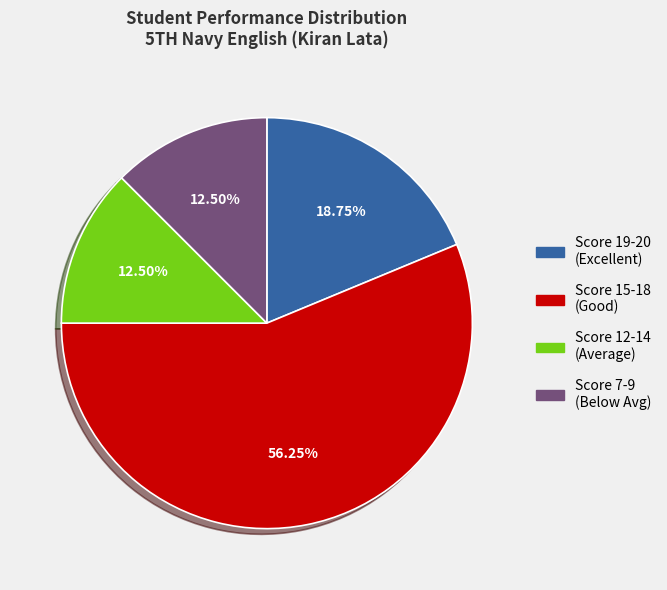

Does any single category account for the majority?

Yes